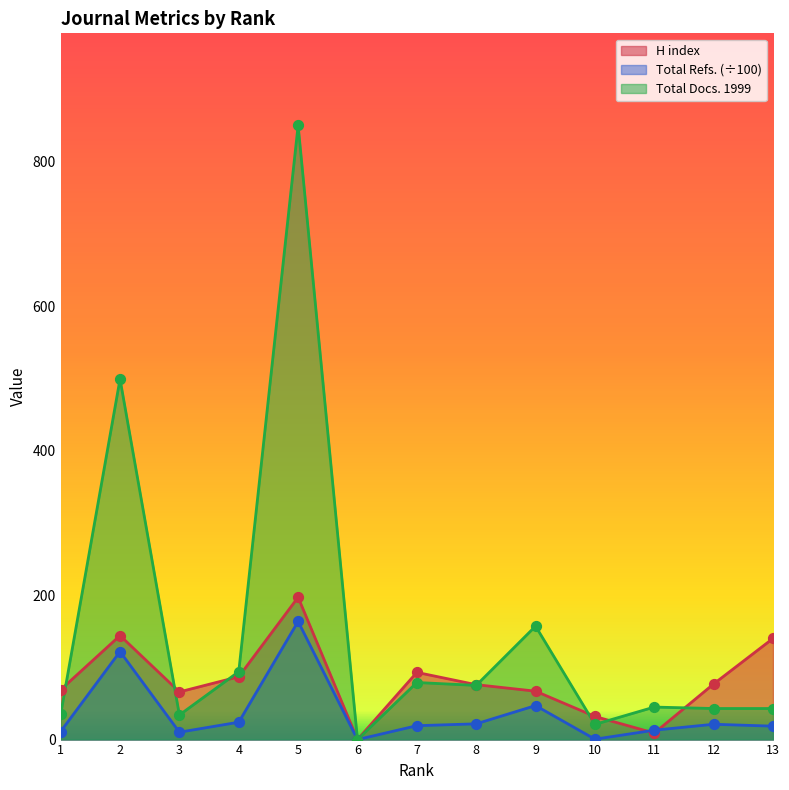

At which category is the sum across all series the highest?

5